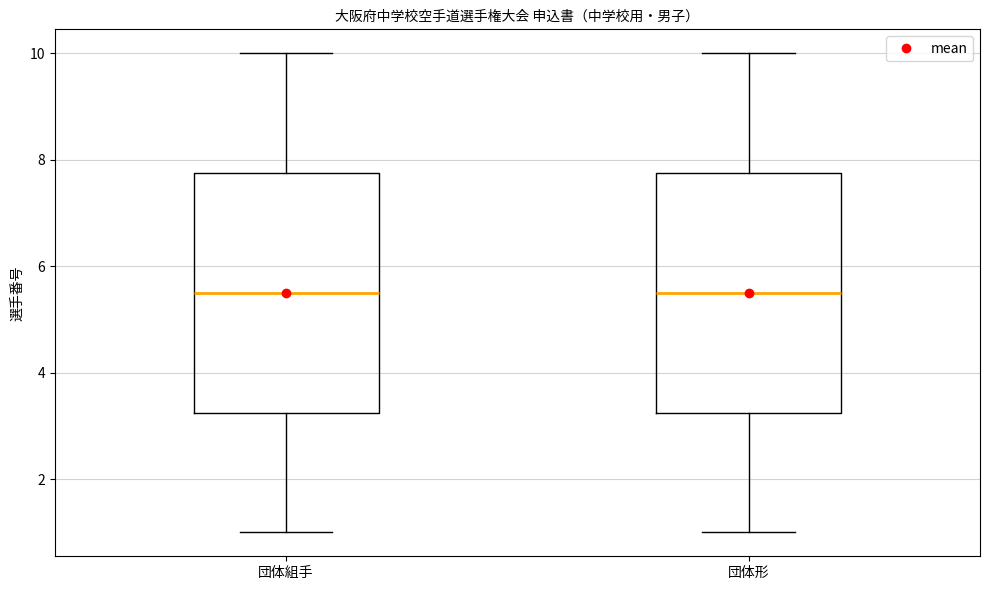

Where does the median line of the box for 団体組手 sit on the y-axis? The values are not printed on the chart, so give them approximately, as read against the axis.

5.6